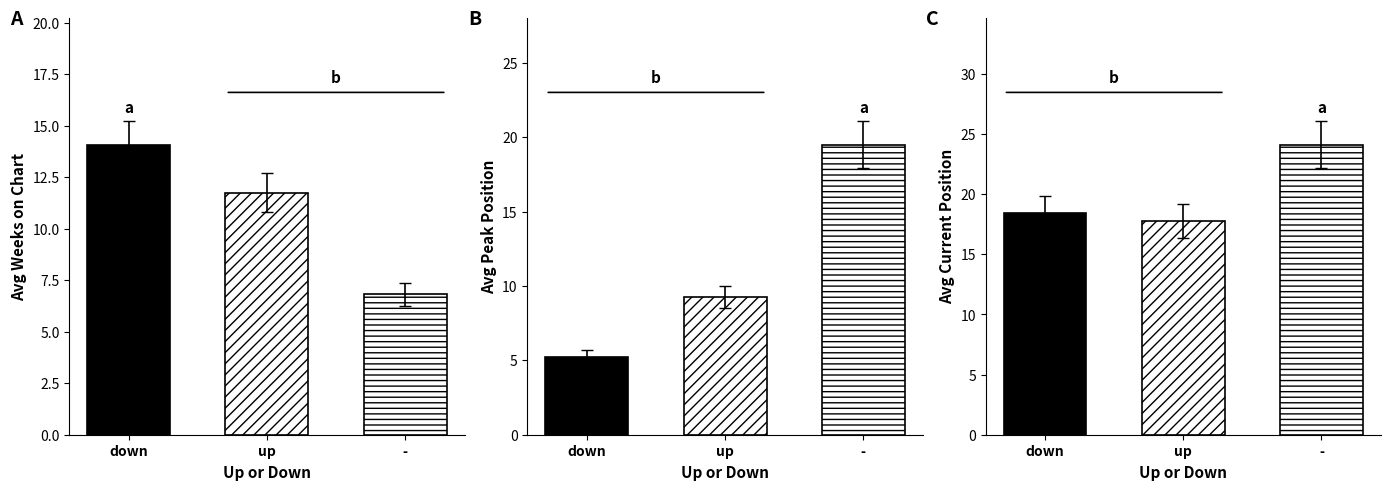

At up, list the series in order from smallest to largest.

Avg Peak Position, Avg Weeks on Chart, Avg Current Position